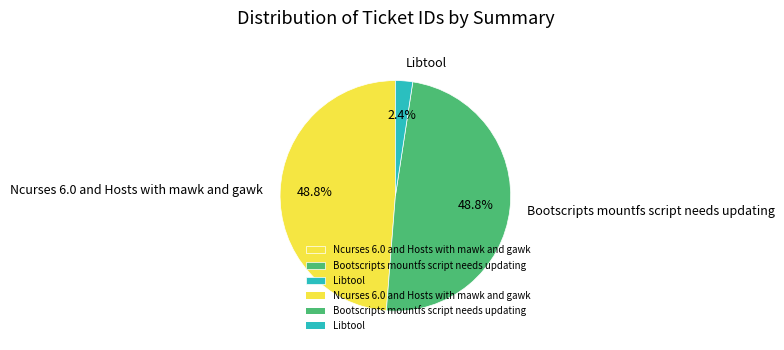

Which slice is the smallest?

Libtool